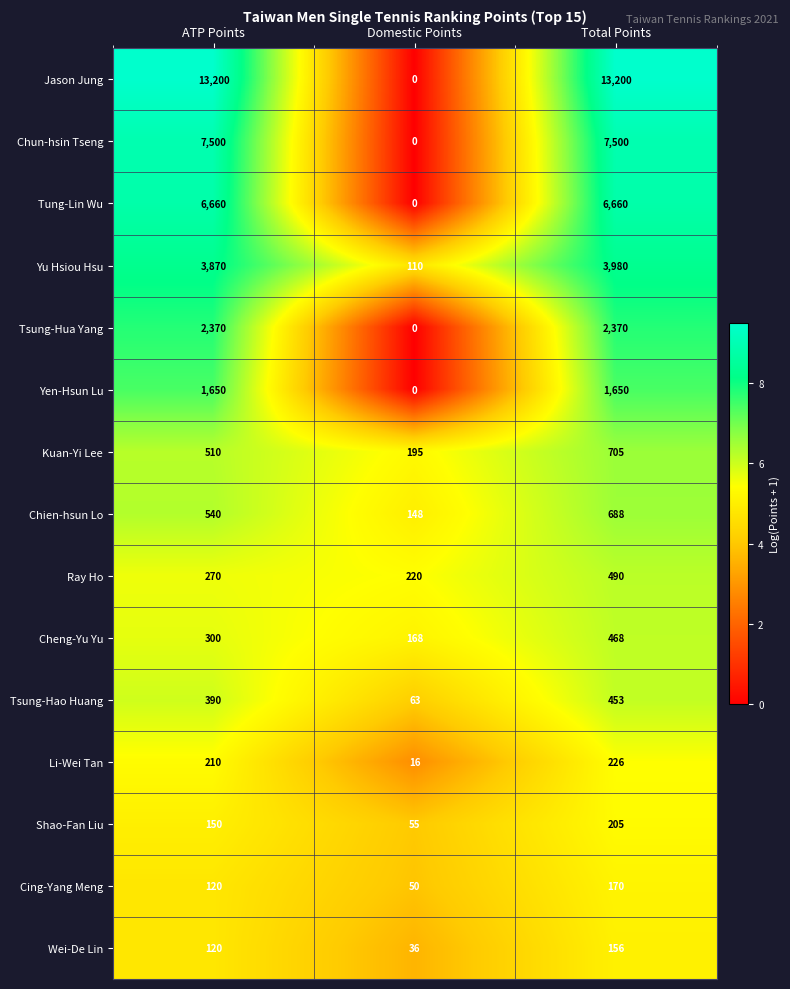

Read the Kuan-Yi Lee value at Total Points, to the nearest 50.

700